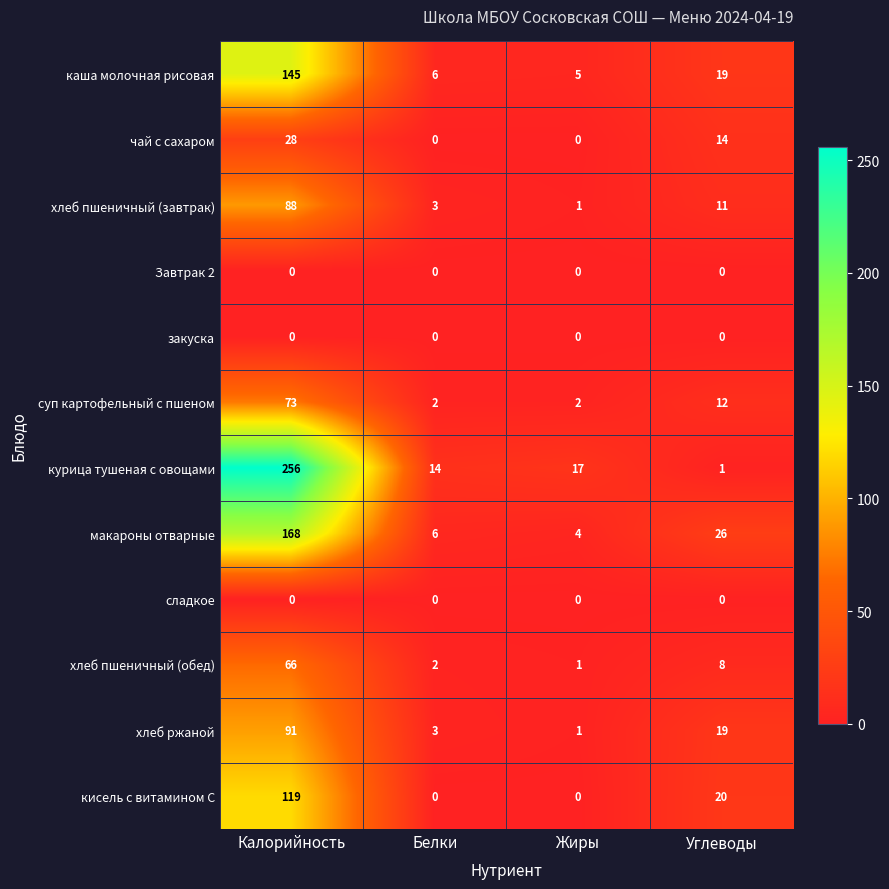

What value does the макароны отварные series have at Белки?

6